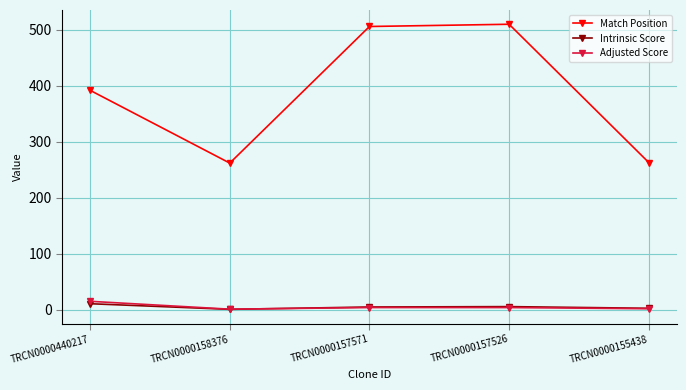

How many series are shown in this chart?

3